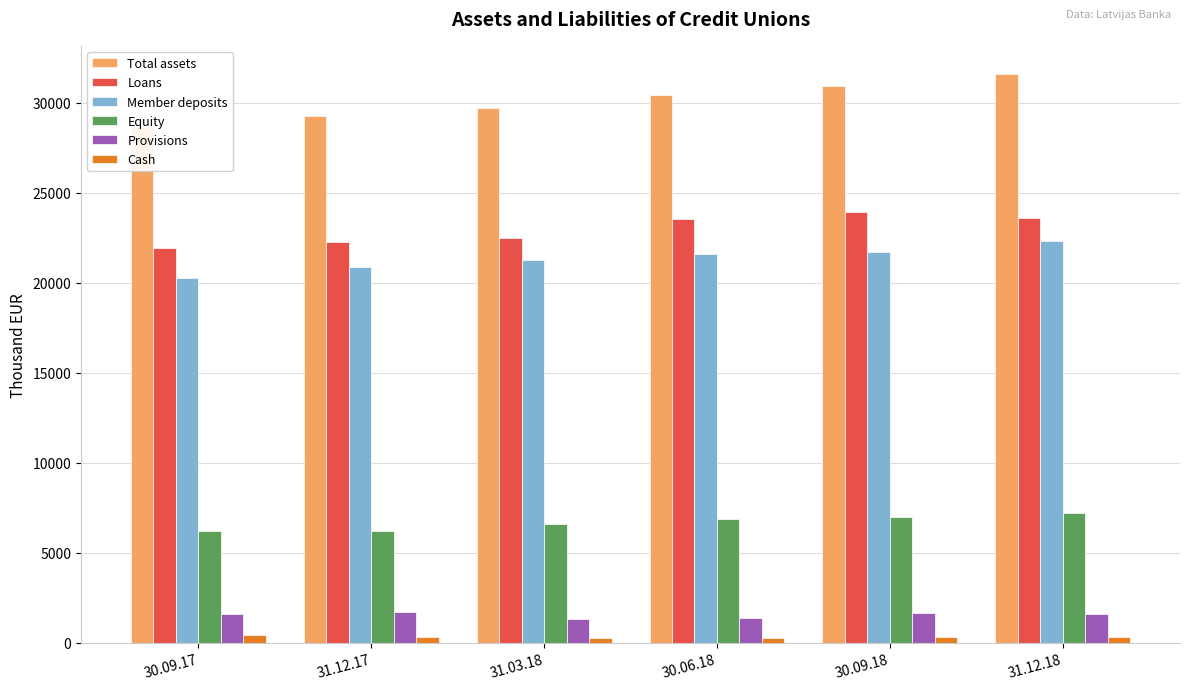

How many groups of bars are there?

6